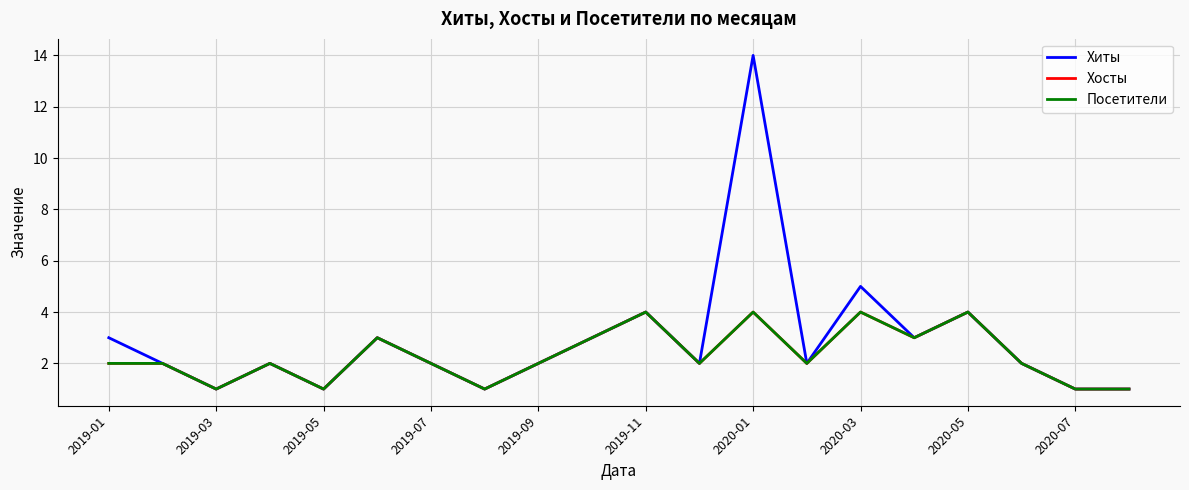

Does the chart display data point markers on the line(s)?

No